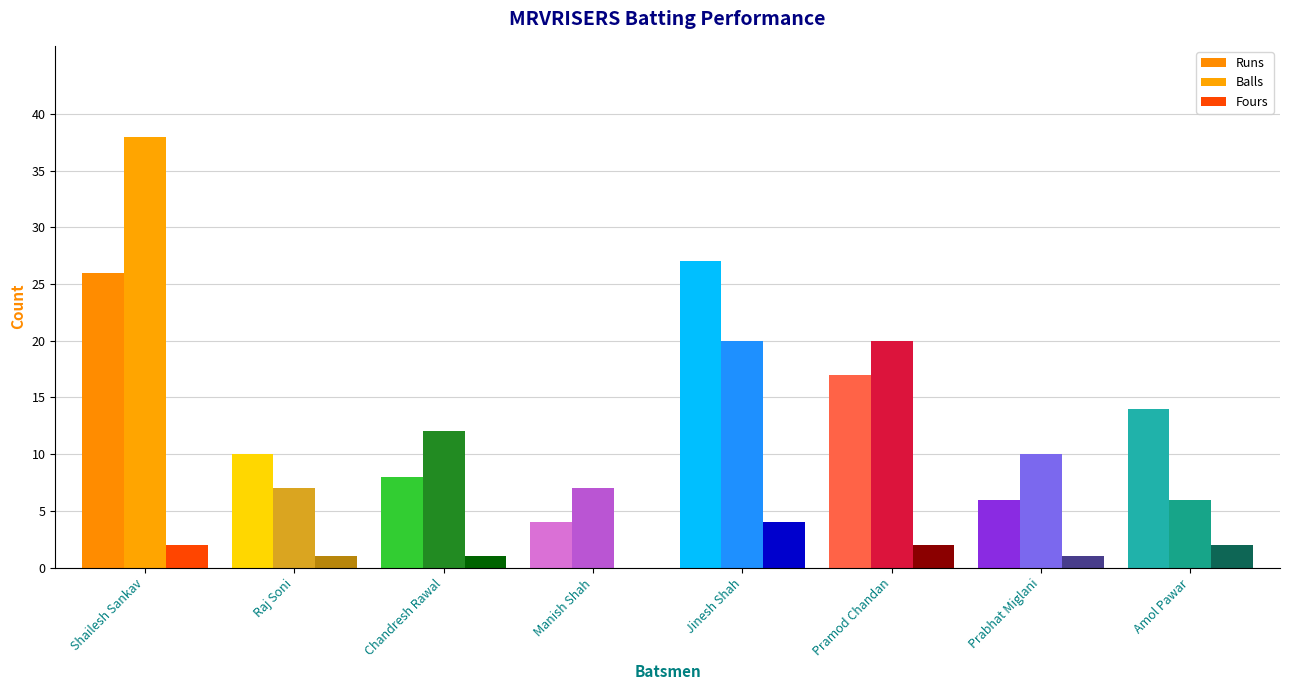

Is the value of Runs at Amol Pawar greater than the value of Fours at Chandresh Rawal?

Yes